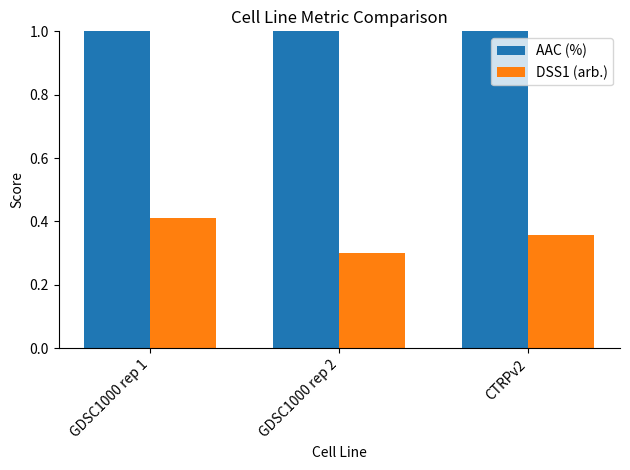

Which series changed the most between GDSC1000 rep 1 and GDSC1000 rep 2?

AAC (%)